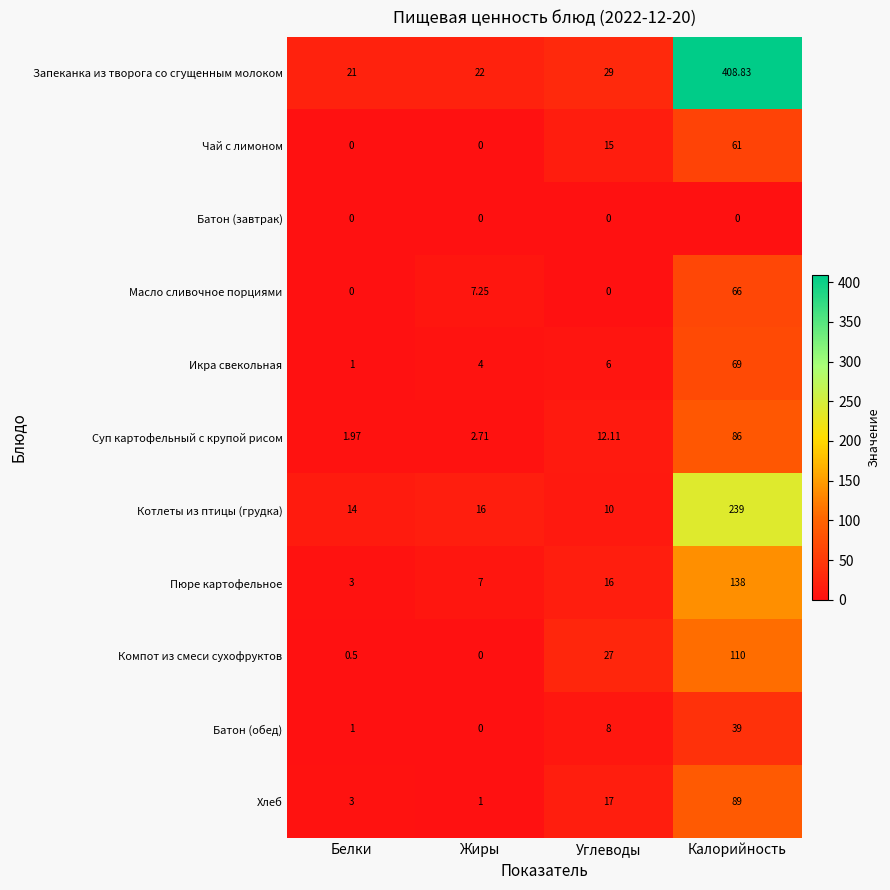

At which label does Компот из смеси сухофруктов reach its minimum?

Жиры